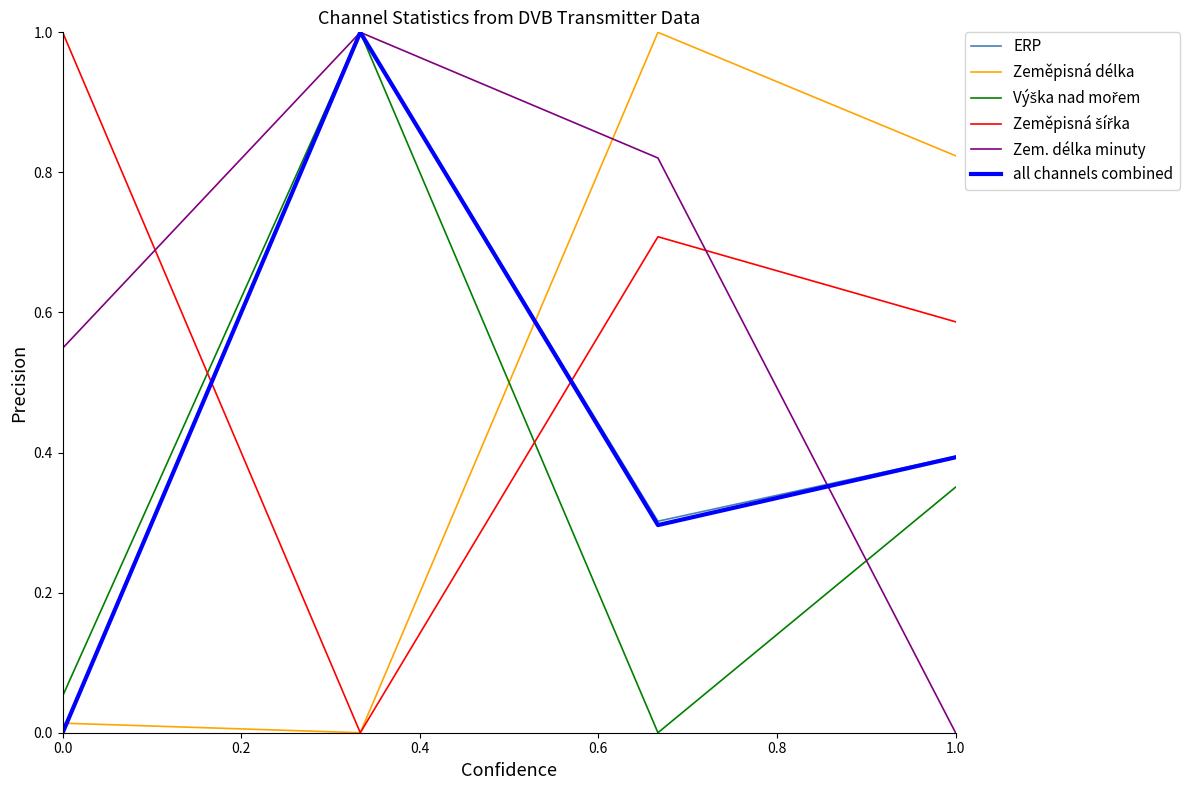

Which series ends up on top after the final intersection of Zeměpisná šířka and Výška nad mořem?

Zeměpisná šířka